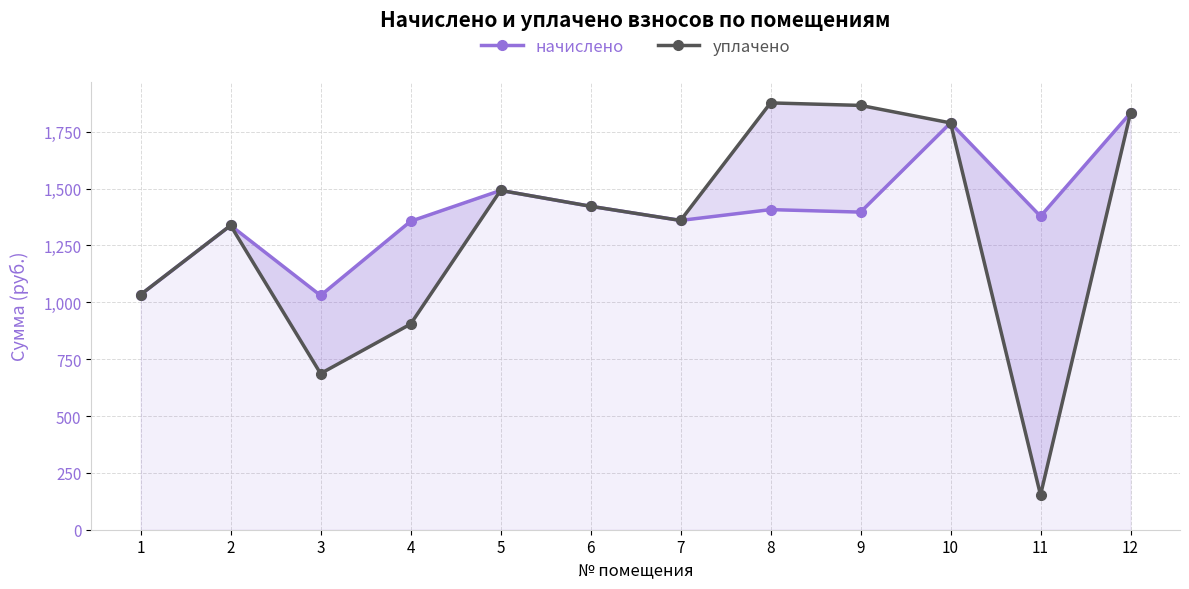

How many interior local valleys does the начислено series have?

4